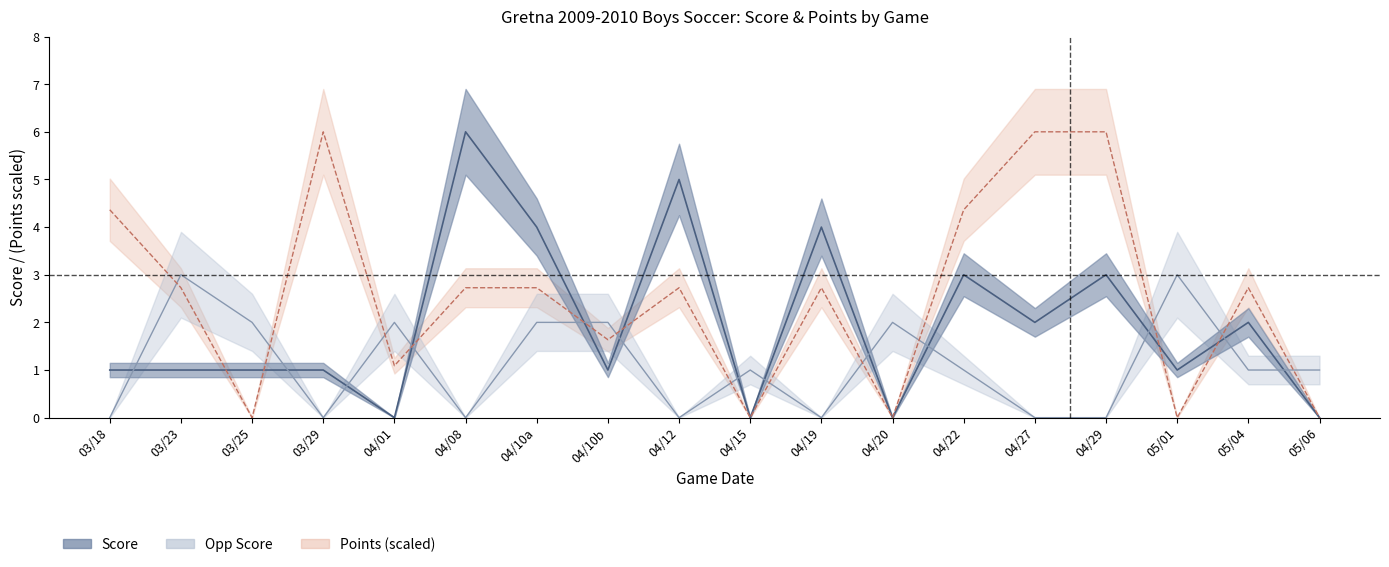

True or false: Score has more than 2 interior local peaks.

True